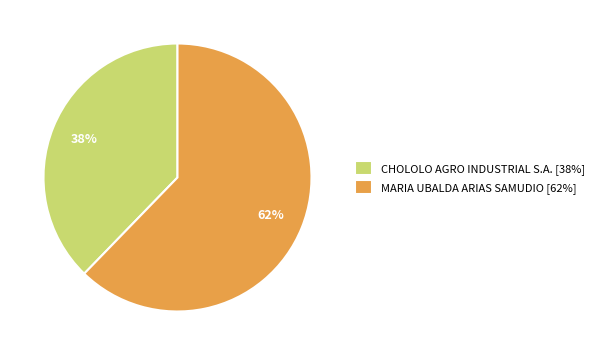

To the nearest percent, what percentage of the pie is CHOLOLO AGRO INDUSTRIAL S.A.?

38%